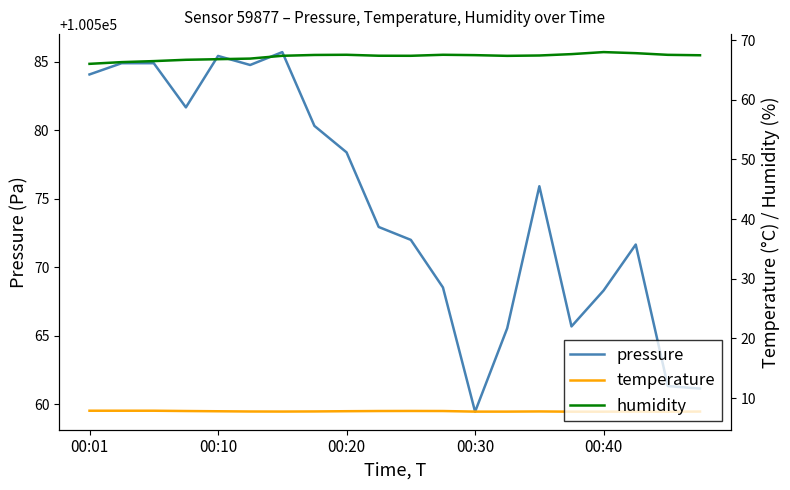

The value of humidity at 14 is 67.4. True or false?

True